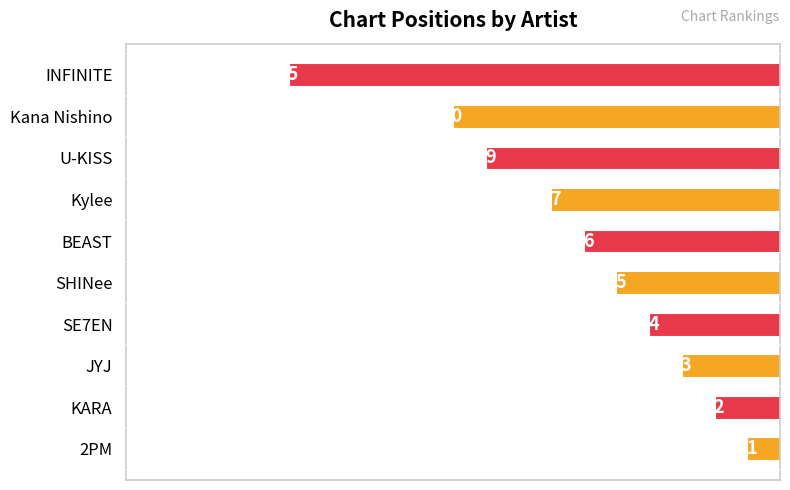

What is the change in value from JYJ to SHINee?

+2